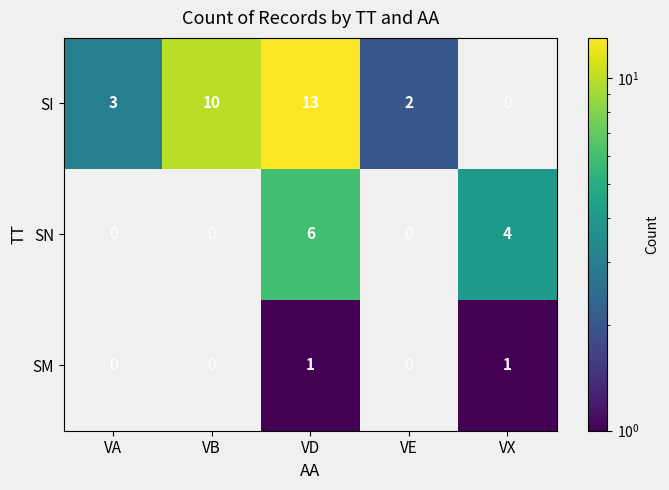

What is the total value across all series at VD?

20